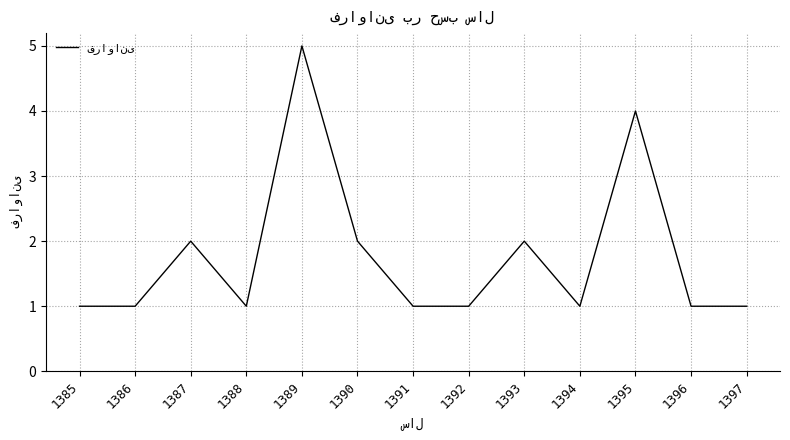

True or false: the data shows 1 at 1392.

True